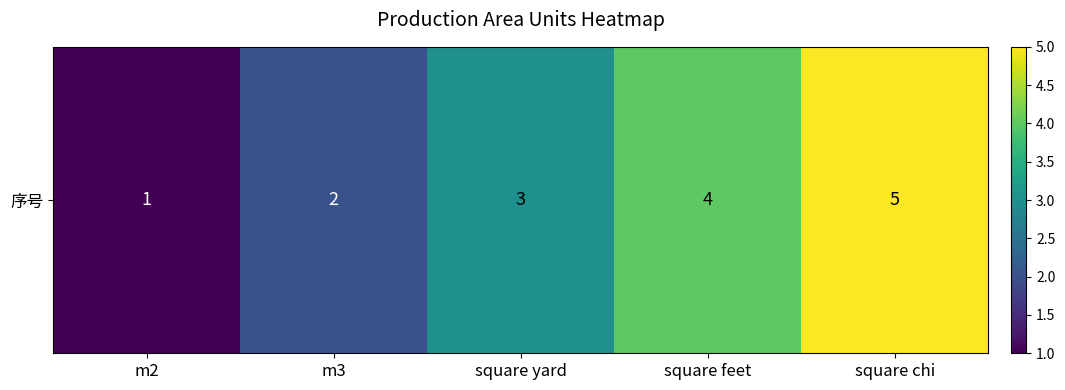

How many data points are less than 3?

2